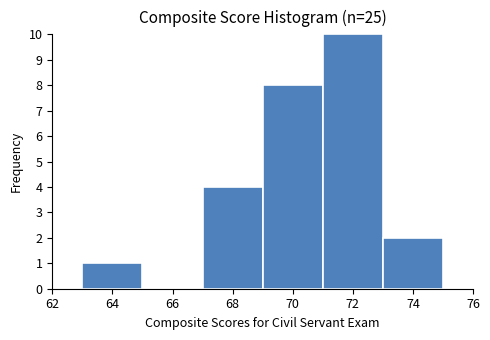

Reading left to right, list every bar in this chart as the range it spans on the x-axis followed by its height. The values are not printed on the chart, so give them approximately, as read against the axis.

63 to 65: 1
65 to 67: 0
67 to 69: 4
69 to 71: 8
71 to 73: 10
73 to 75: 2